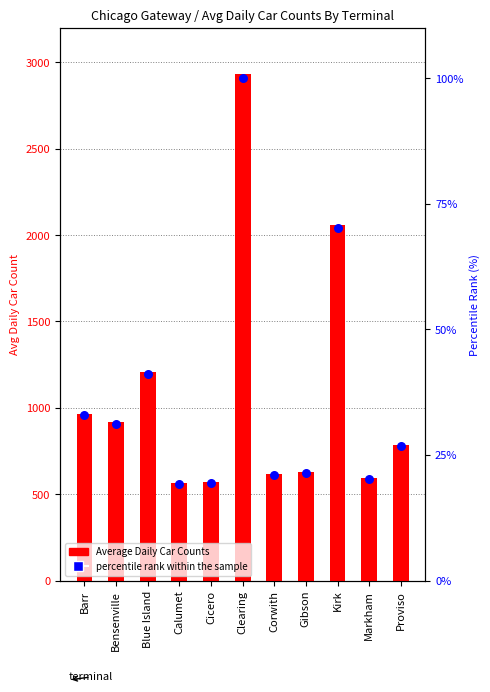

At which category is the sum across all series the highest?

Clearing